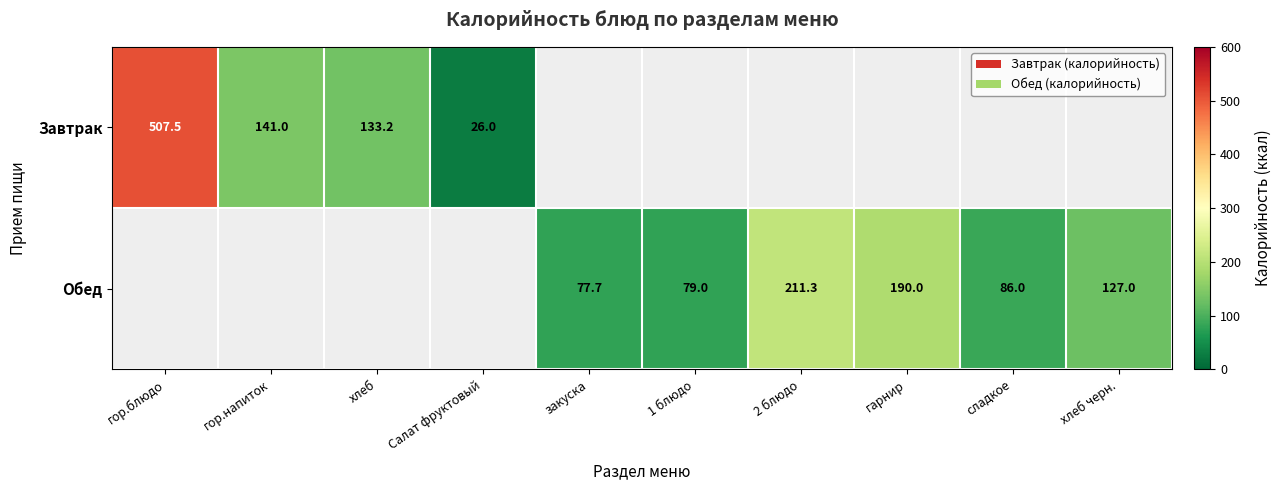

The value of Обед at сладкое is 143.4. True or false?

False